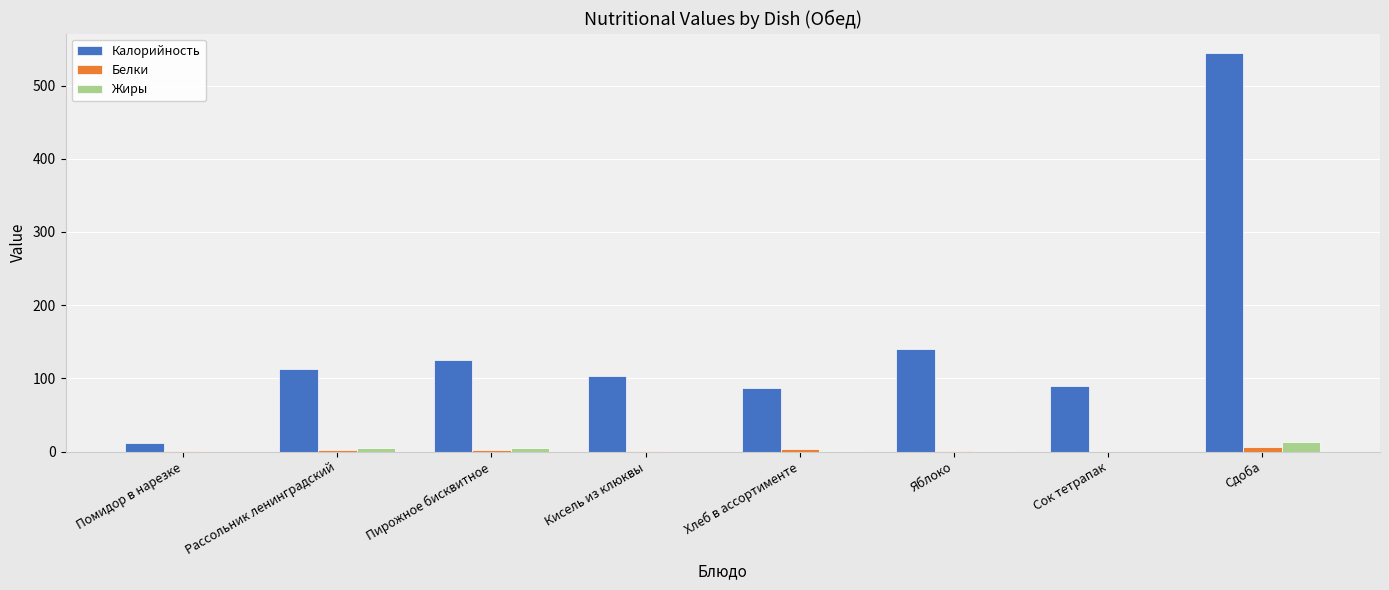

What are all the series names shown in the legend?

Калорийность, Белки, Жиры